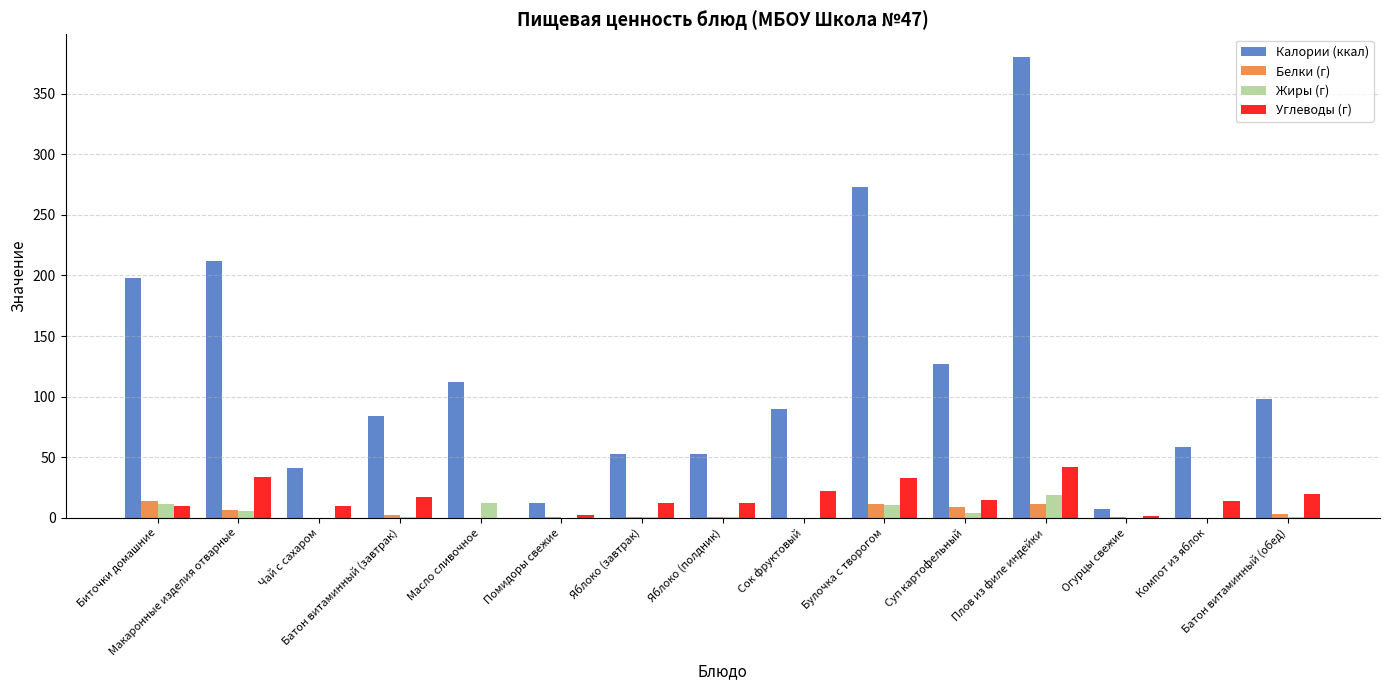

What is the sum of all Калории (ккал) values?

1798.0